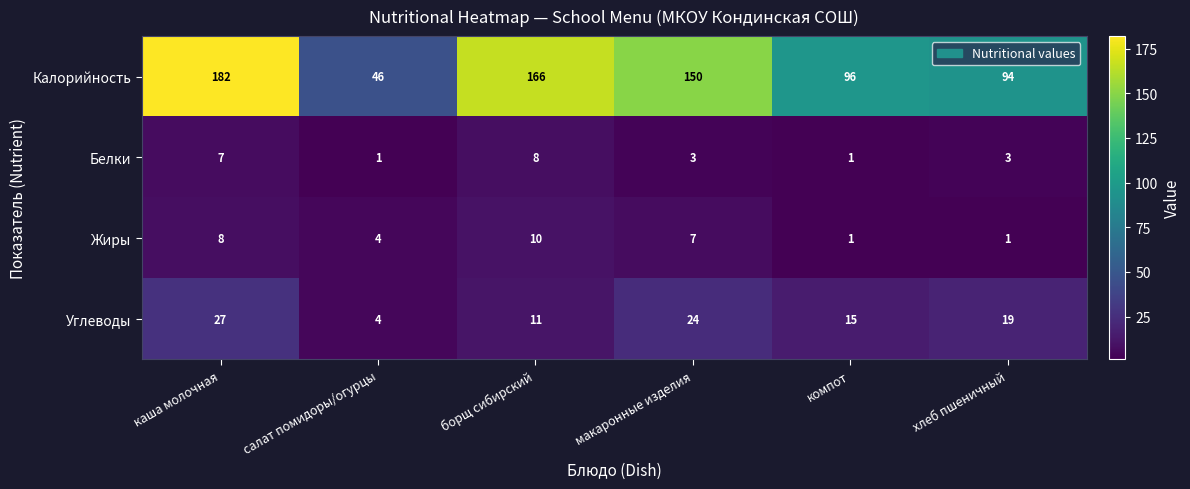

What is the difference between the Углеводы values at каша молочная and борщ сибирский?

16